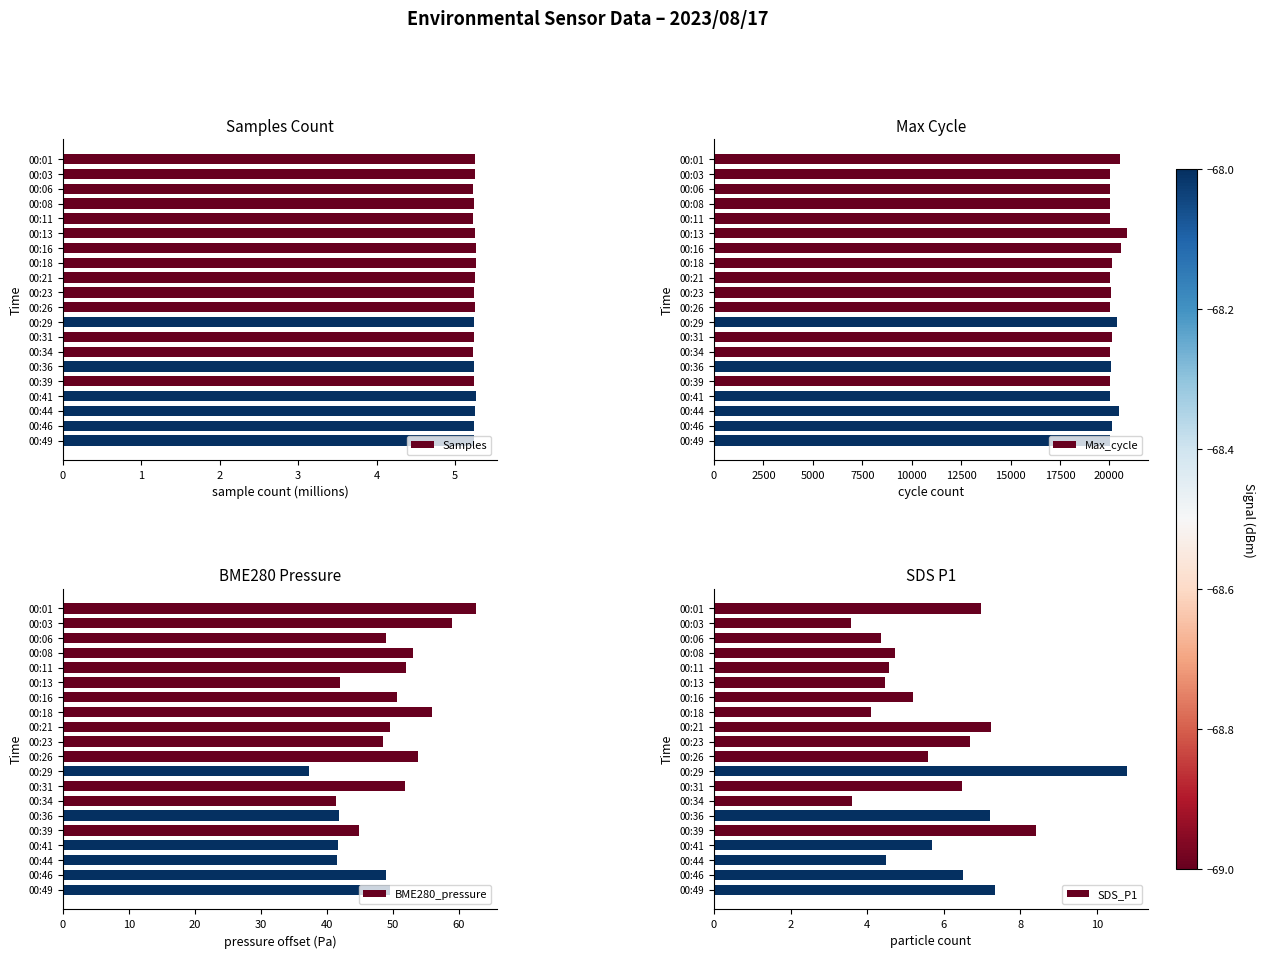

What is the smallest value displayed?

3.6